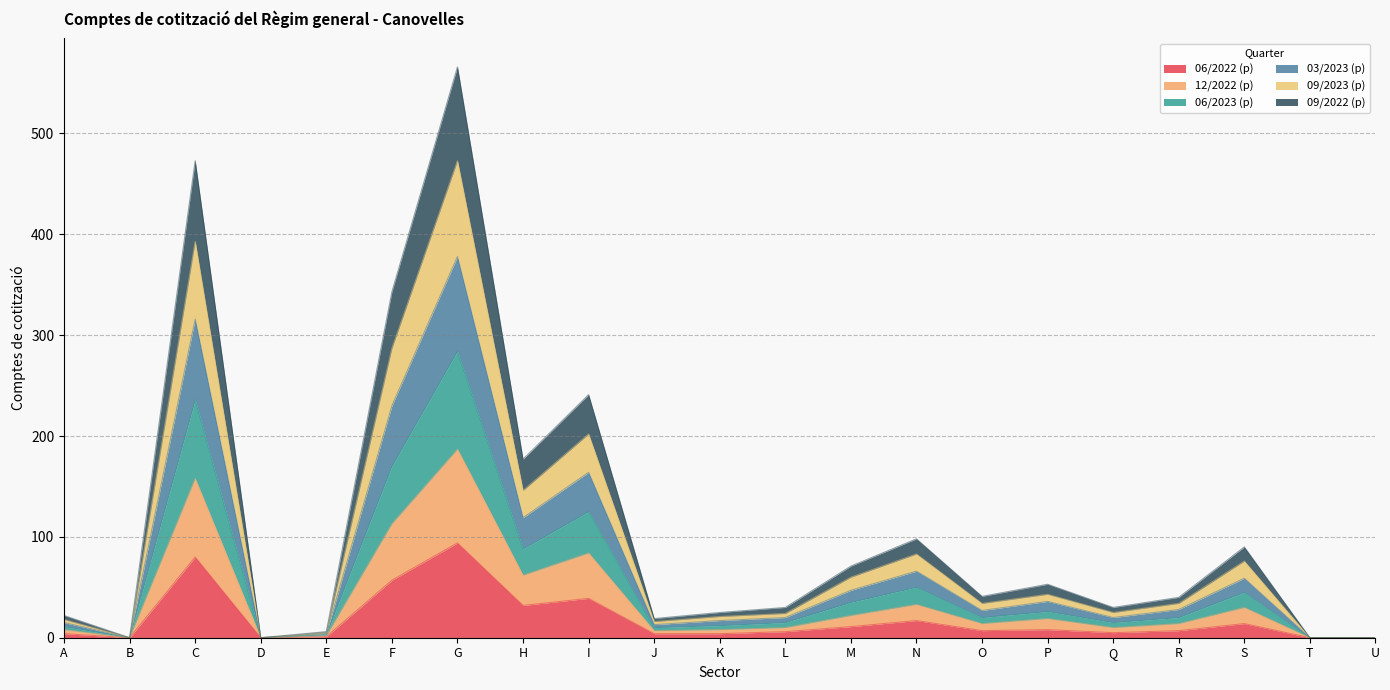

The value of 12/2022 (p) at F is 56. True or false?

True